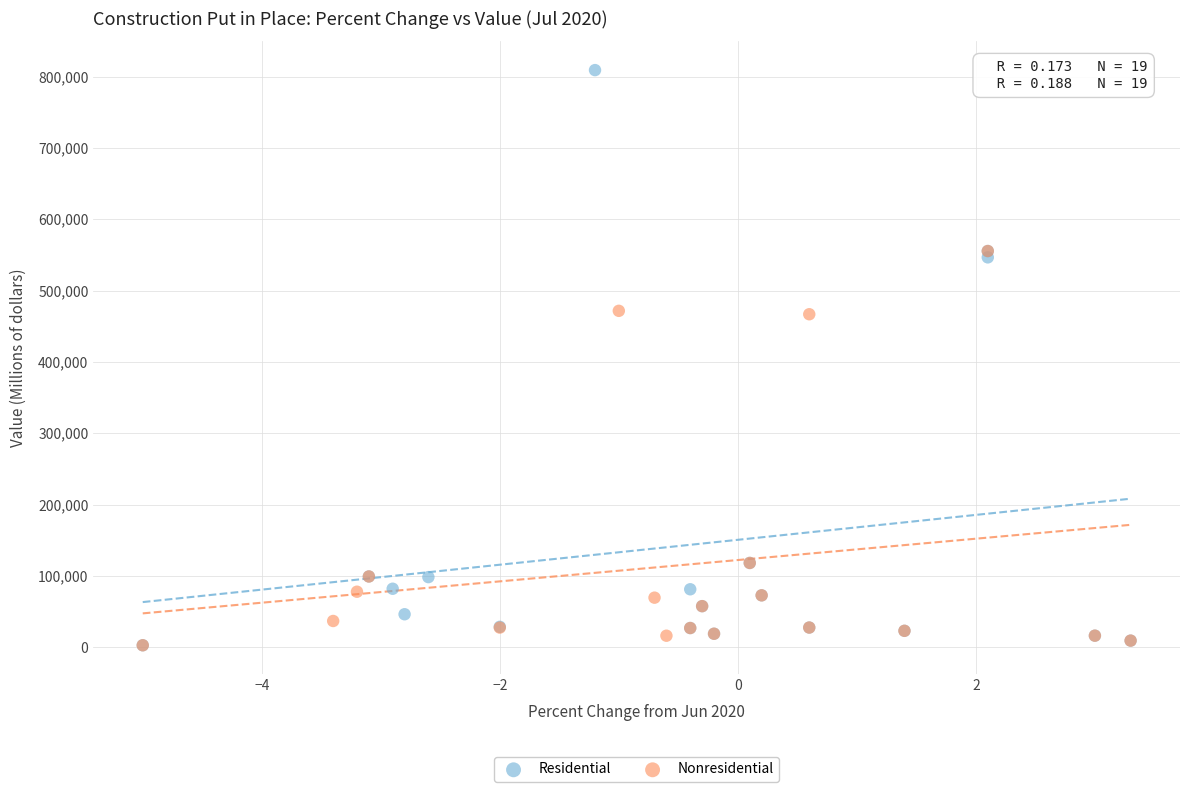

Which series has the largest Y range (max minus min)?

Residential